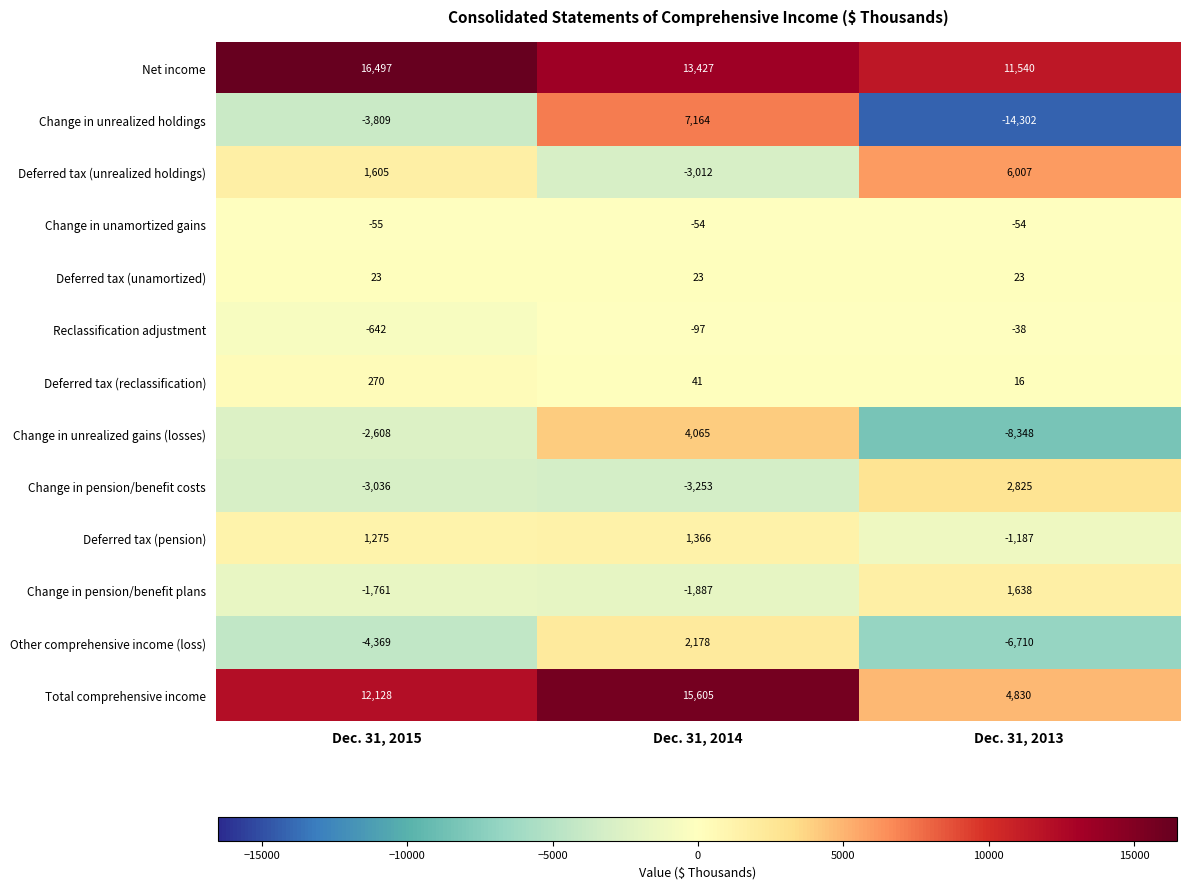

At which label is Change in unrealized gains (losses) closest to -2141?

Dec. 31, 2015